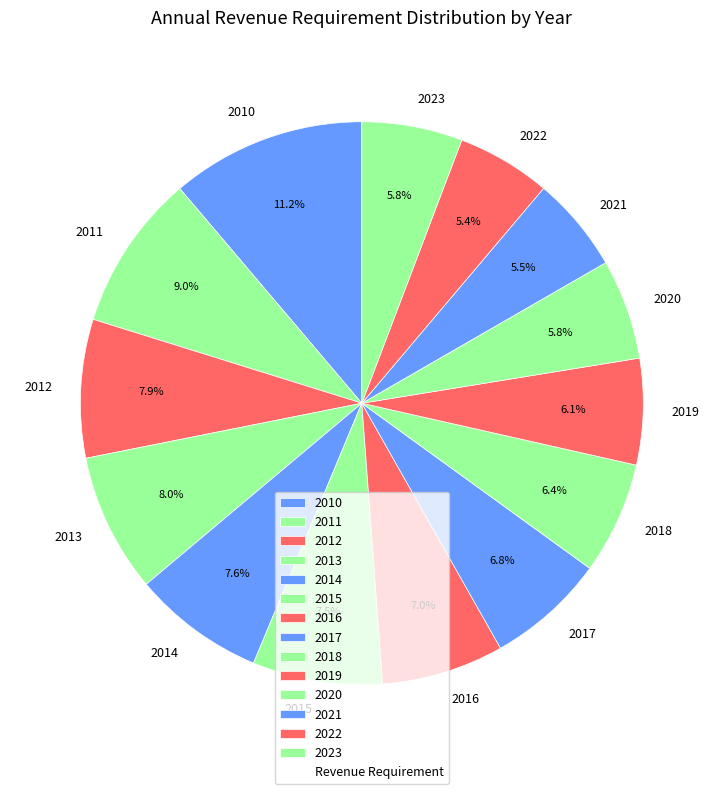

Approximately how many times larger is the value at 2019 compared to 2022?

1.1